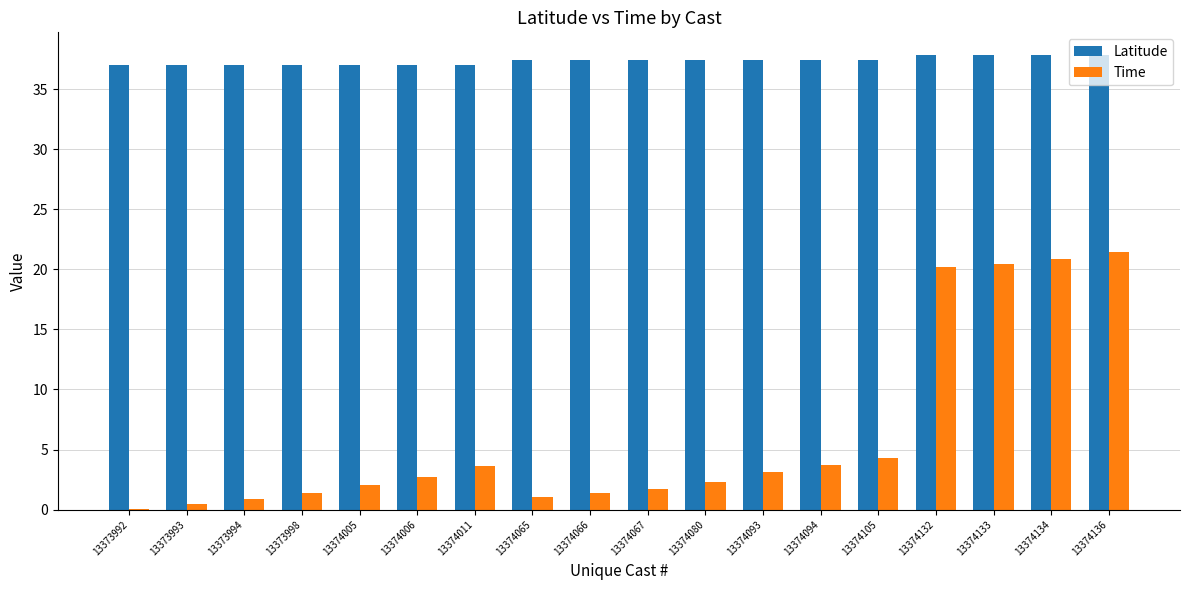

The Latitude series shows 37.4 at 13374080. True or false?

True